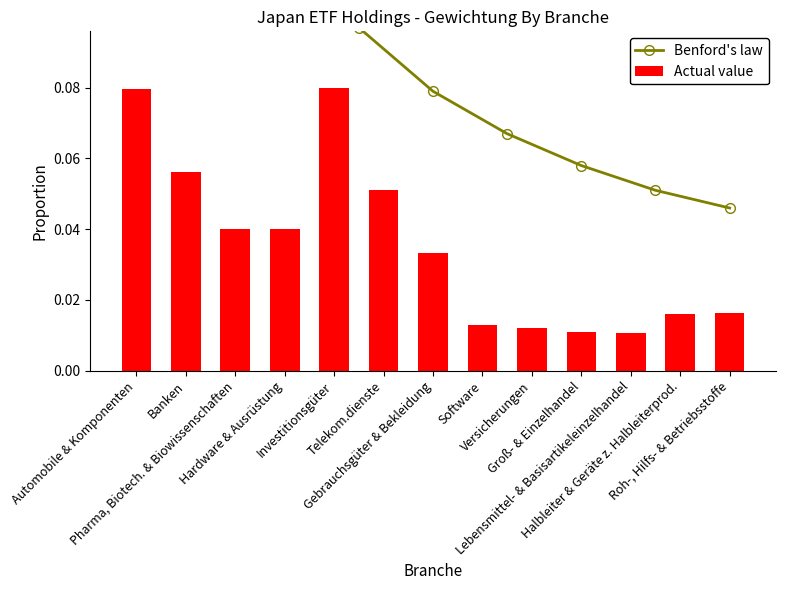

List the labels in order of value, largest first.

Investitionsgüter, Automobile & Komponenten, Banken, Telekom.dienste, Hardware & Ausrüstung, Pharma, Biotech. & Biowissenschaften, Gebrauchsgüter & Bekleidung, Roh-, Hilfs- & Betriebsstoffe, Halbleiter & Geräte z. Halbleiterprod., Software, Versicherungen, Groß- & Einzelhandel, Lebensmittel- & Basisartikeleinzelhandel